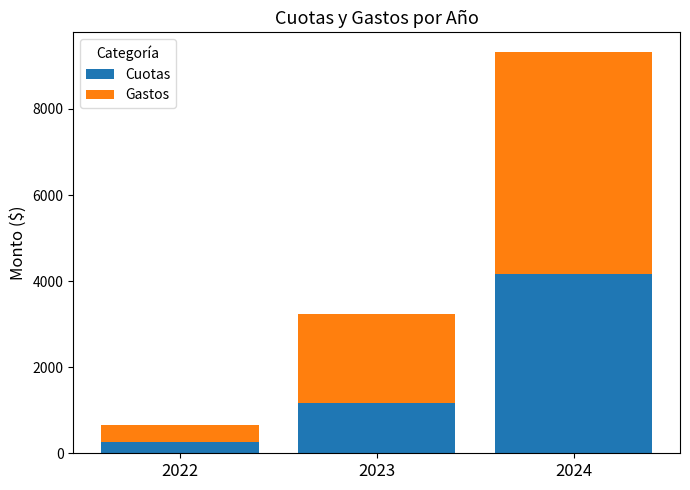

How many categories are shown in the chart?

3